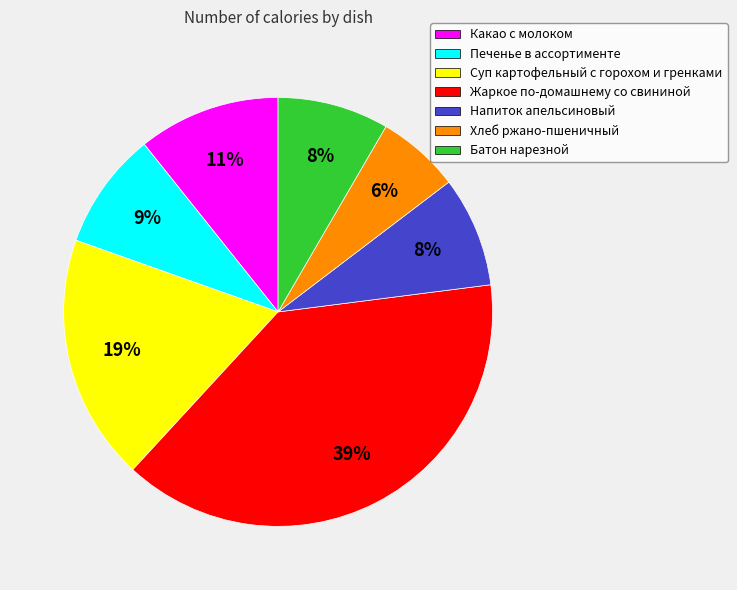

The Напиток апельсиновый slice represents 21% of the pie. True or false?

False